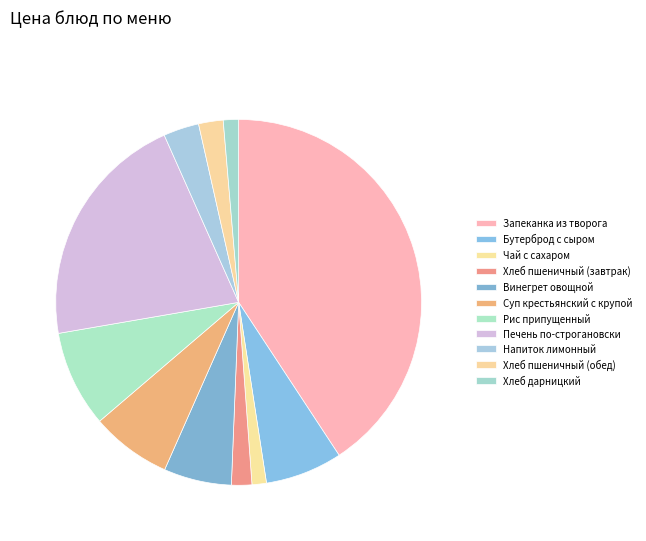

What percentage is the Хлеб пшеничный (обед) slice, to the nearest percent?

2%